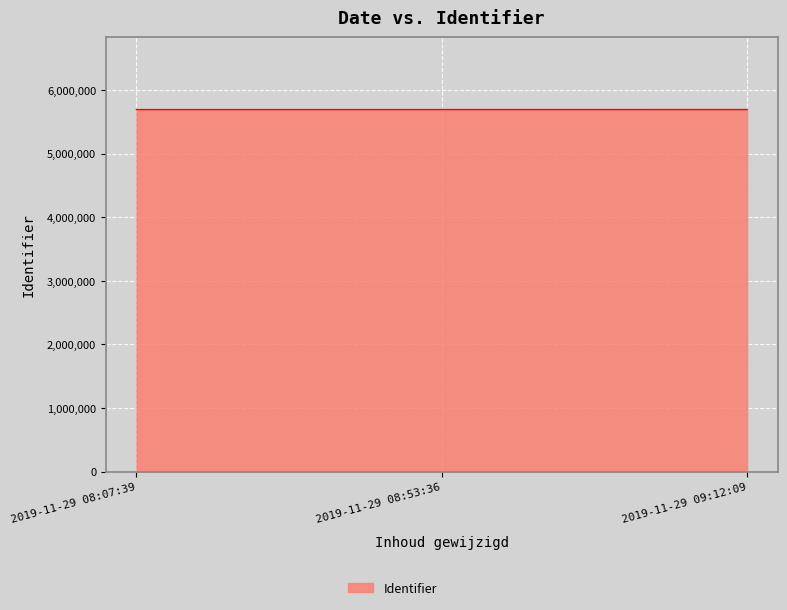

Is it true that the value at 2019-11-29 08:53:36 is 9432921?

False